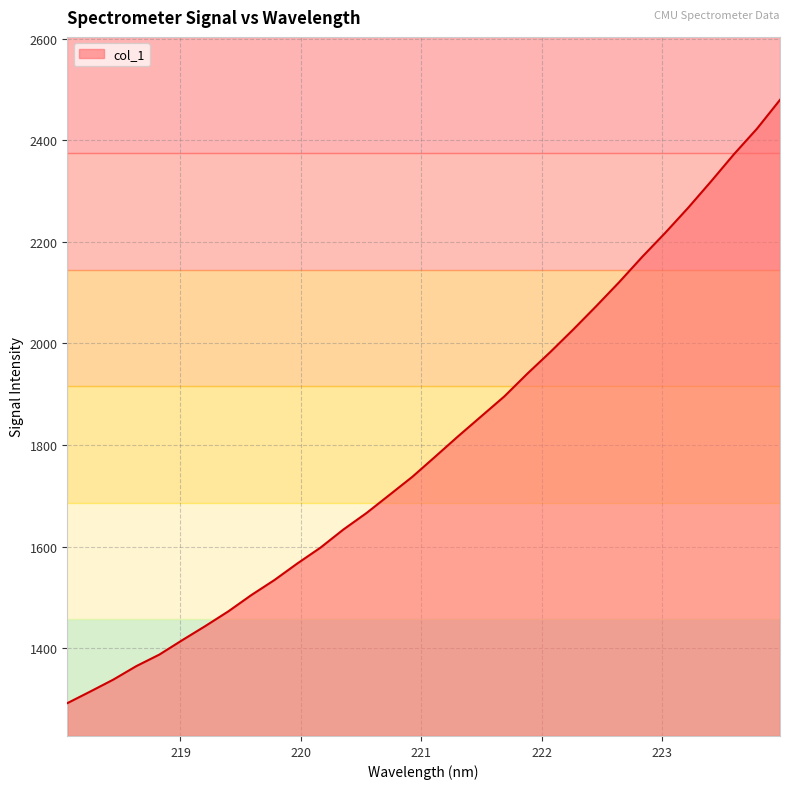

What is the difference between the maximum and minimum values?

1188.5